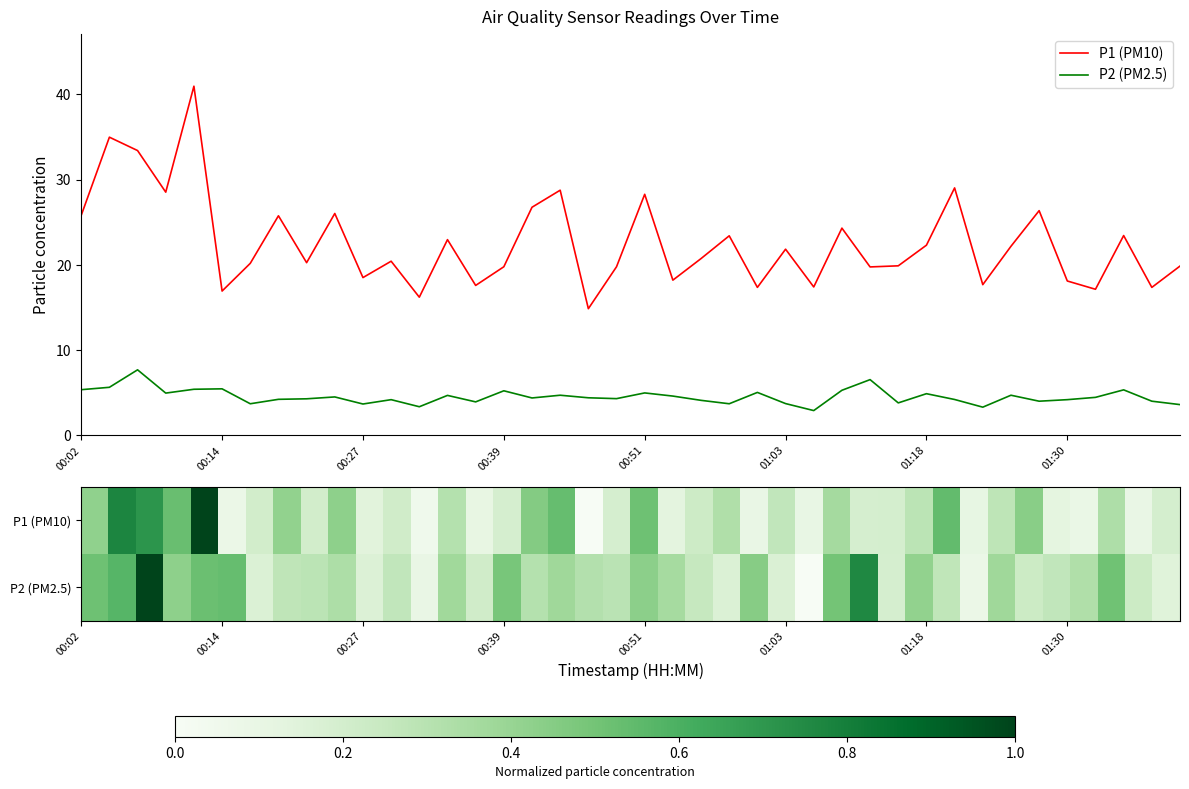

How many lines are shown in the chart?

4